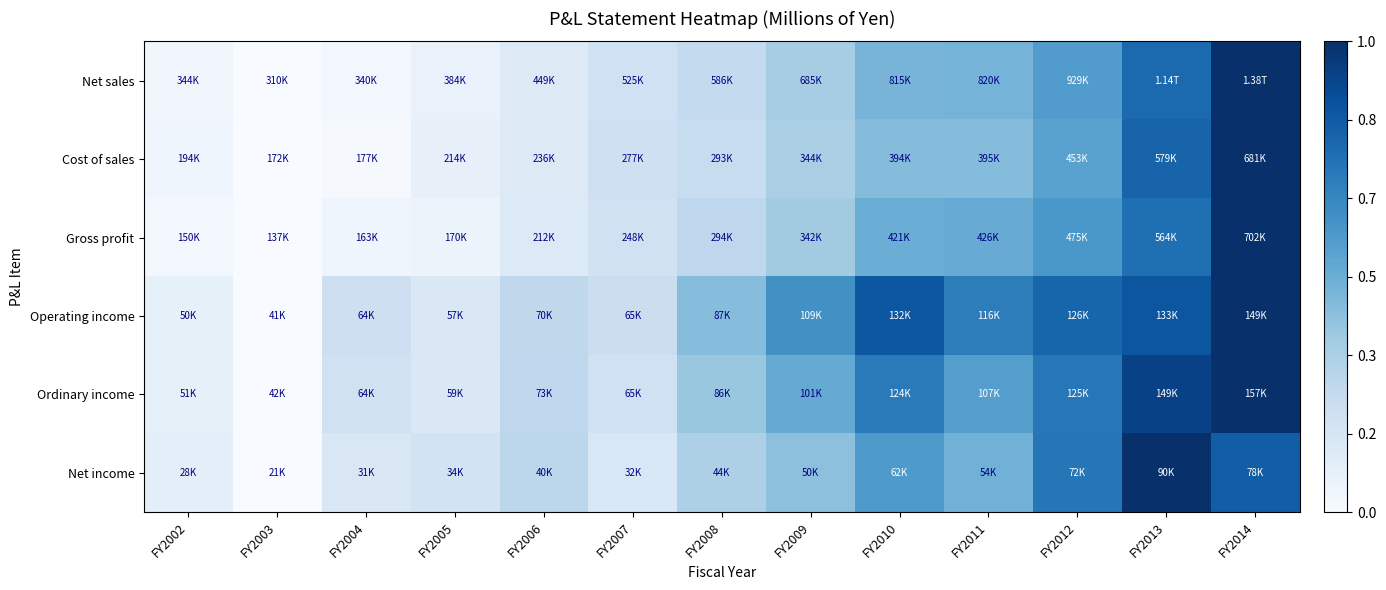

Reading left to right, extract all data points from this chart.

Net sales: FY2002=0.0	FY2003=0.0	FY2004=0.0	FY2005=0.1	FY2006=0.1	FY2007=0.2	FY2008=0.3	FY2009=0.3	FY2010=0.5	FY2011=0.5	FY2012=0.6	FY2013=0.8	FY2014=1.0
Cost of sales: FY2002=0.0	FY2003=0.0	FY2004=0.0	FY2005=0.1	FY2006=0.1	FY2007=0.2	FY2008=0.2	FY2009=0.3	FY2010=0.4	FY2011=0.4	FY2012=0.6	FY2013=0.8	FY2014=1.0
Gross profit: FY2002=0.0	FY2003=0.0	FY2004=0.0	FY2005=0.1	FY2006=0.1	FY2007=0.2	FY2008=0.3	FY2009=0.4	FY2010=0.5	FY2011=0.5	FY2012=0.6	FY2013=0.8	FY2014=1.0
Operating income: FY2002=0.1	FY2003=0.0	FY2004=0.2	FY2005=0.1	FY2006=0.3	FY2007=0.2	FY2008=0.4	FY2009=0.6	FY2010=0.8	FY2011=0.7	FY2012=0.8	FY2013=0.9	FY2014=1.0
Ordinary income: FY2002=0.1	FY2003=0.0	FY2004=0.2	FY2005=0.1	FY2006=0.3	FY2007=0.2	FY2008=0.4	FY2009=0.5	FY2010=0.7	FY2011=0.6	FY2012=0.7	FY2013=0.9	FY2014=1.0
Net income: FY2002=0.1	FY2003=0.0	FY2004=0.2	FY2005=0.2	FY2006=0.3	FY2007=0.2	FY2008=0.3	FY2009=0.4	FY2010=0.6	FY2011=0.5	FY2012=0.7	FY2013=1.0	FY2014=0.8